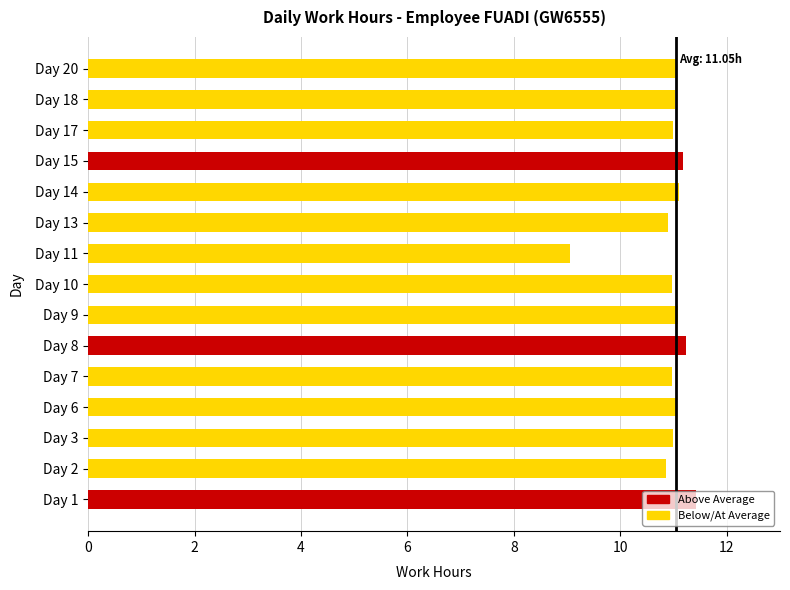

What is the difference between the maximum and minimum values?

2.4